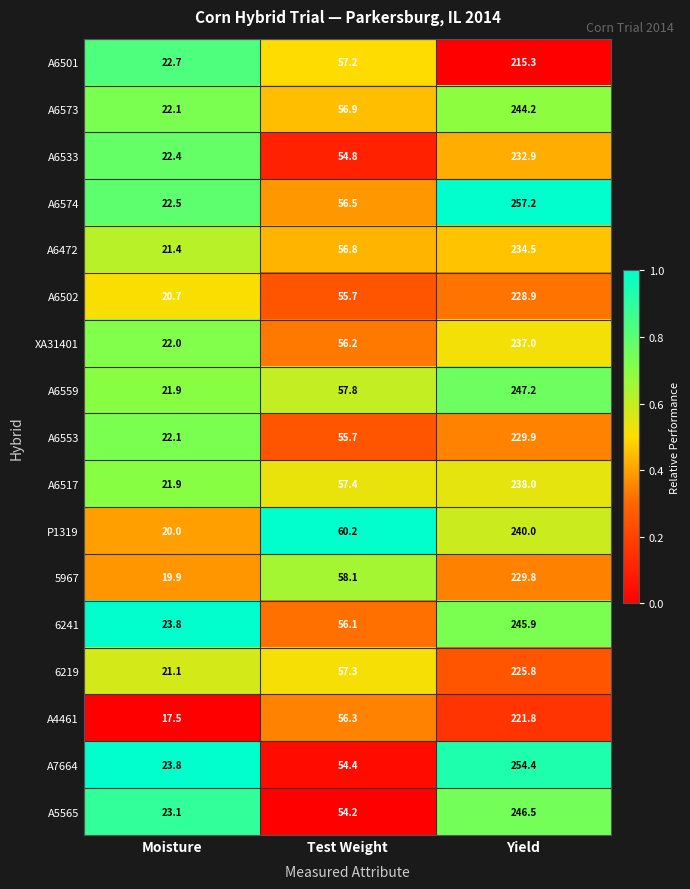

How many series are shown in this chart?

17